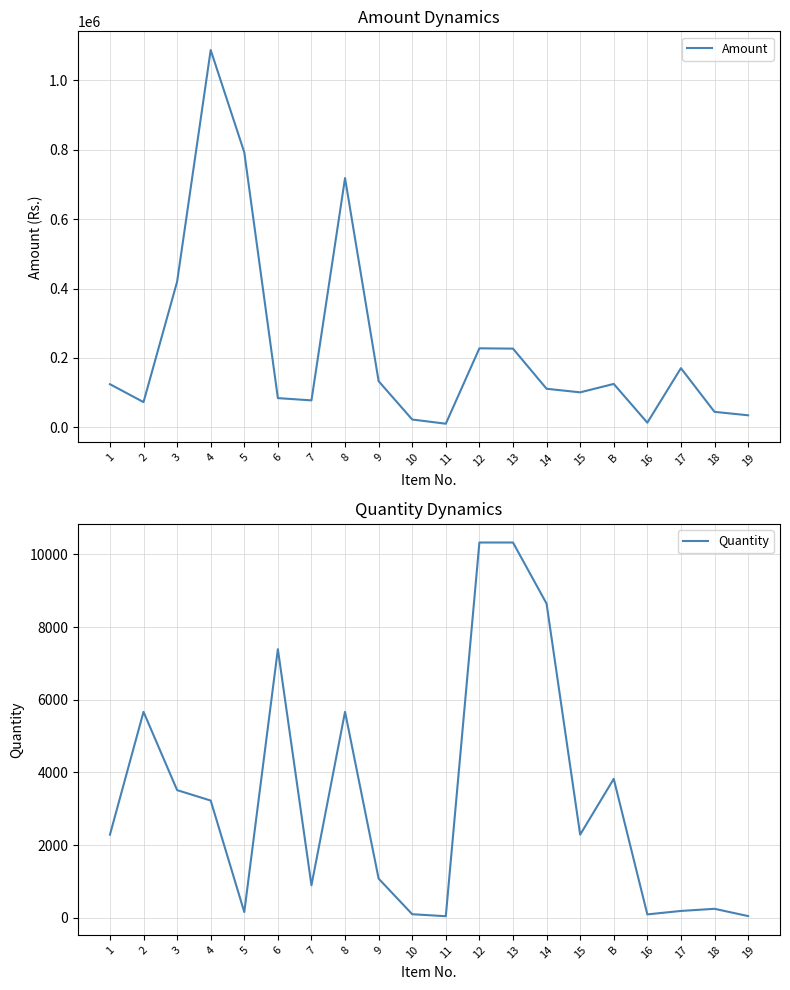

Read the Quantity value at 10.

99.0